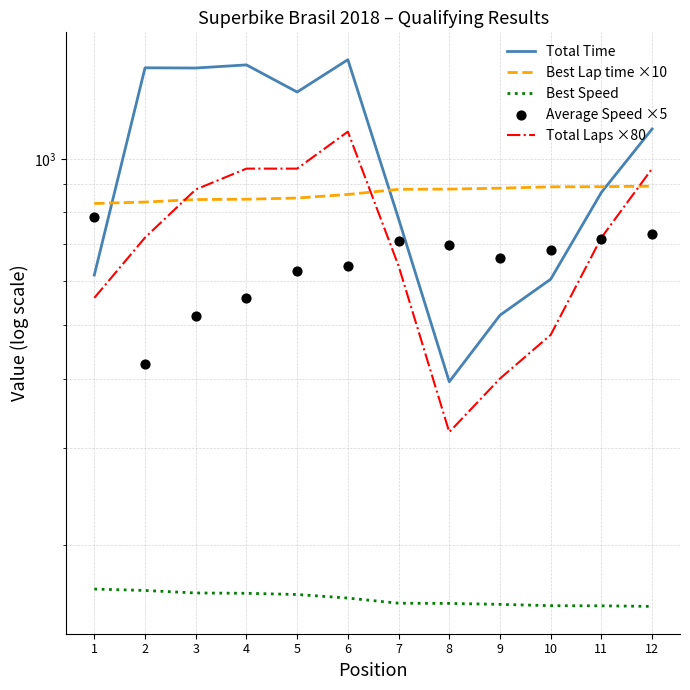

Which series has the widest spread of Y values?

Total Time